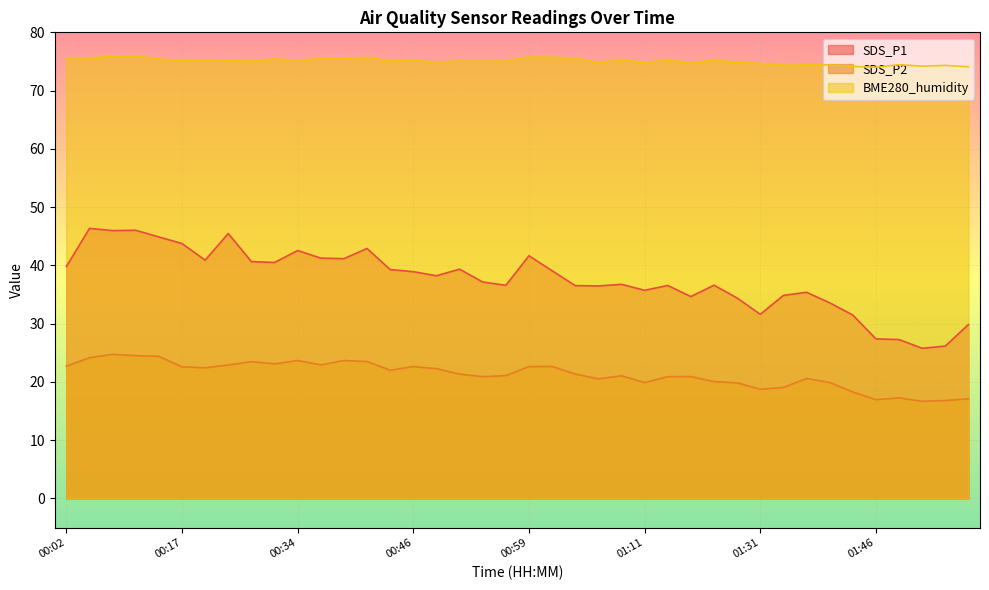

Which has a higher value, 00:04 or 01:03?

00:04